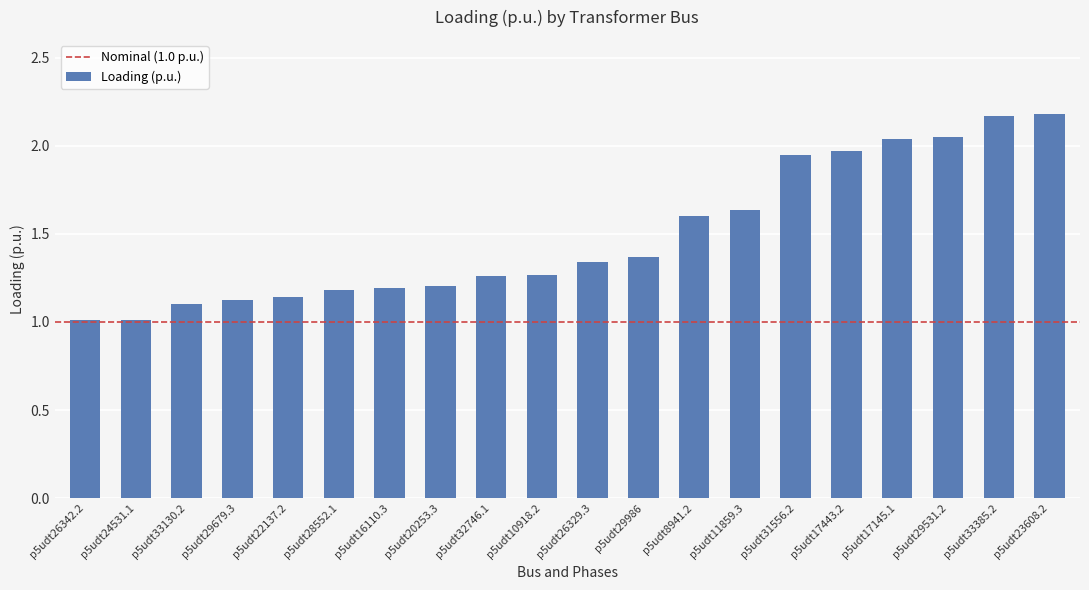

The chart shows a value of 1.0 at p5udt24531.1. True or false?

True